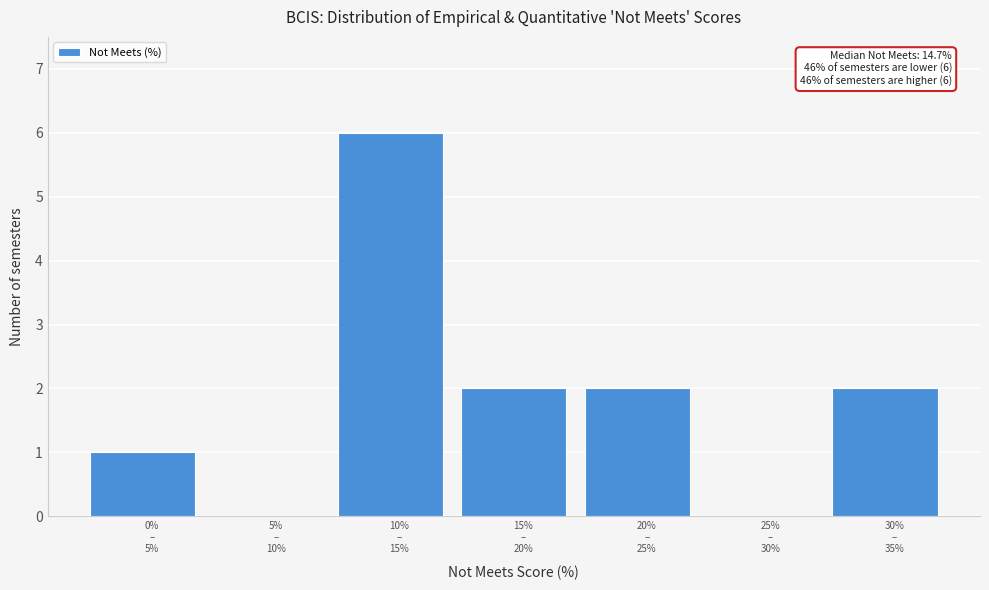

What is the maximum value shown in the chart?

6